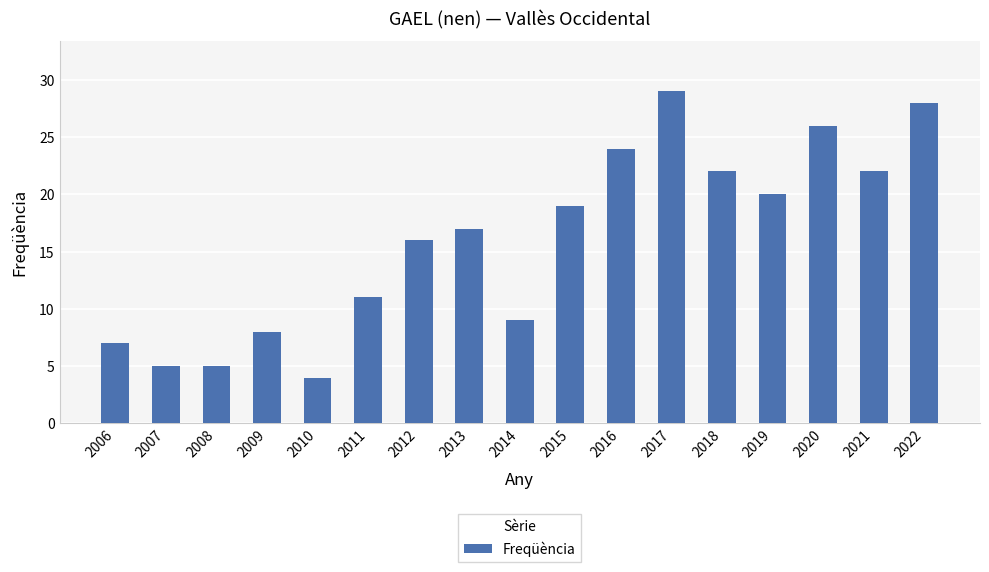

What is the average value?

16